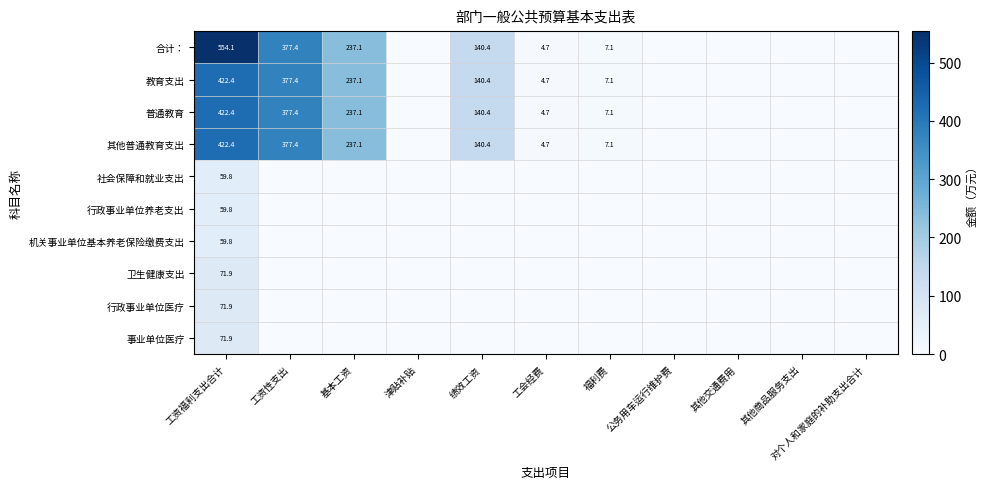

What is the total value across all series at 福利费?

28.2